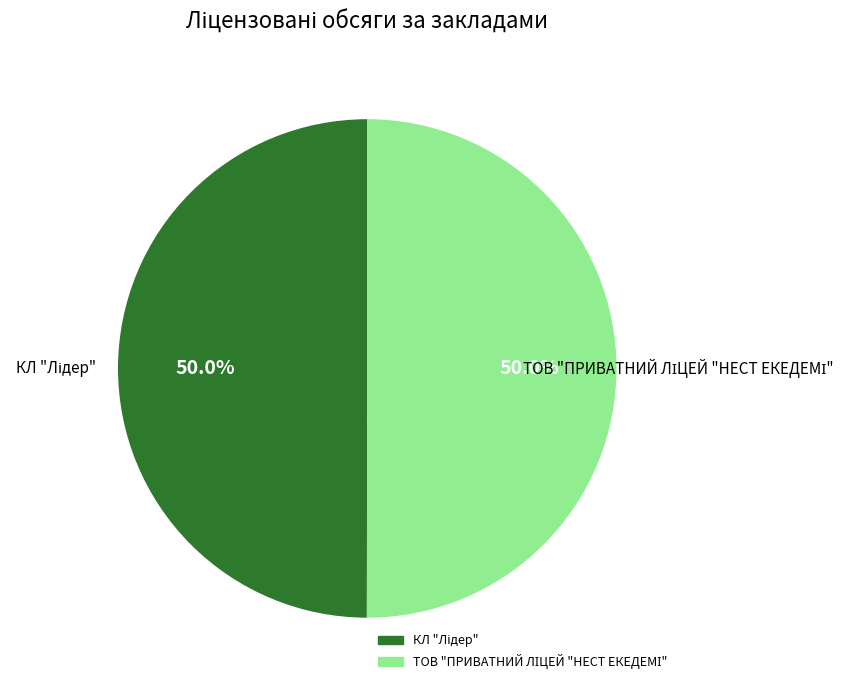

To the nearest percent, what portion does ТОВ "ПРИВАТНИЙ ЛІЦЕЙ "НЕСТ ЕКЕДЕМІ" represent?

50%